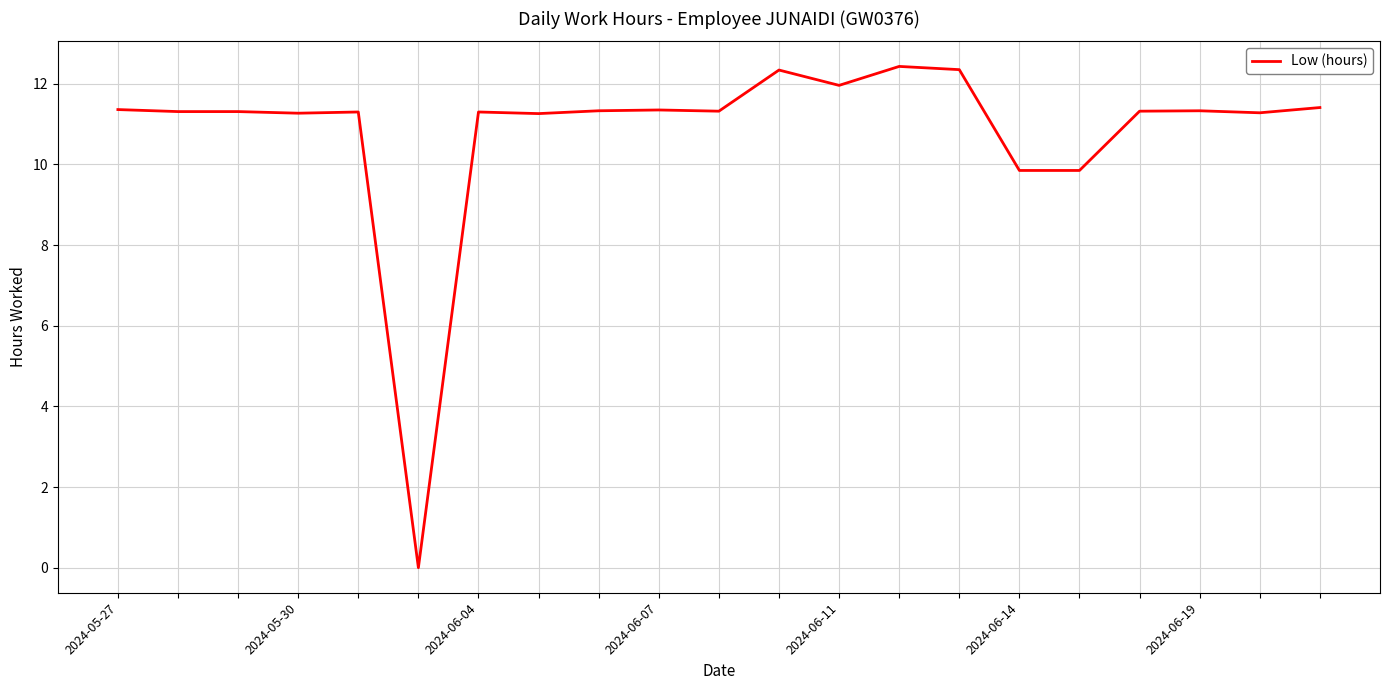

What is the greatest value displayed?

12.4